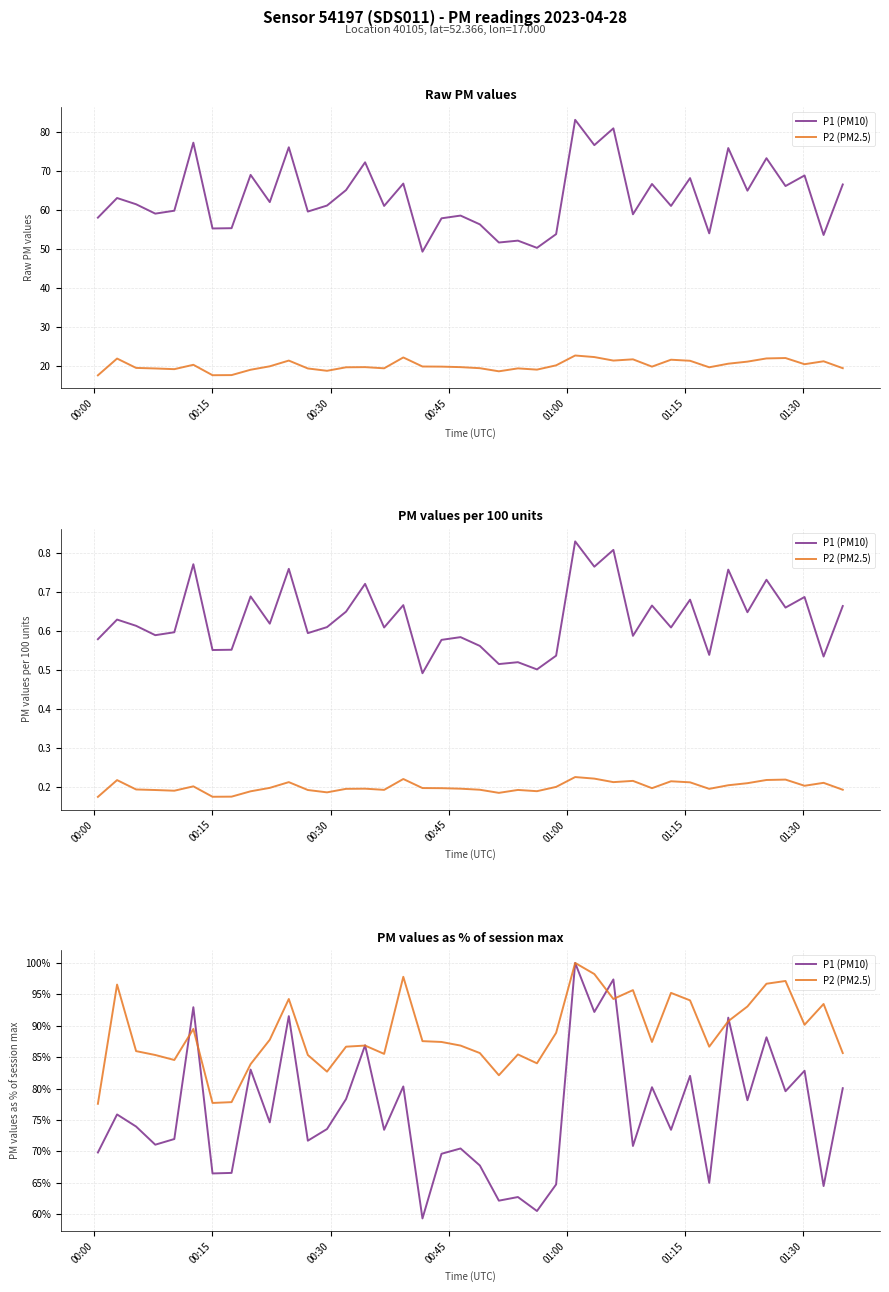

Which series has the largest range (max minus min)?

P1 (PM10)